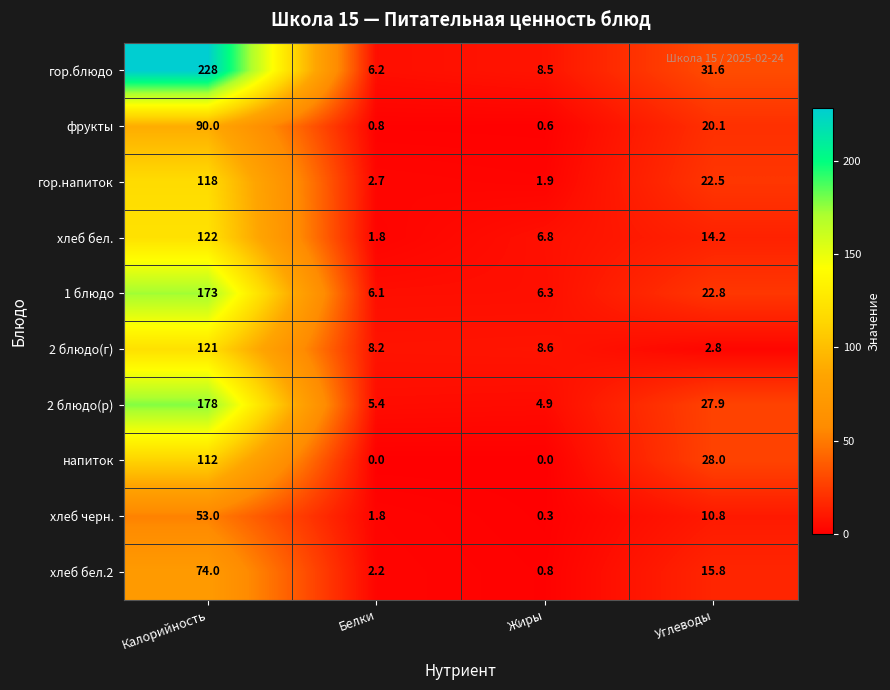

Read the гор.напиток value at Углеводы.

22.5